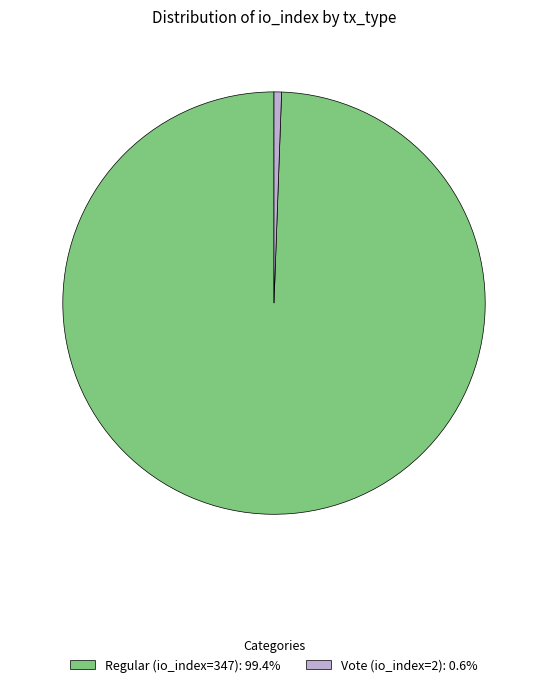

What is the ratio of the value at Regular (io_index=347): 99.4% to the value at Vote (io_index=2): 0.6%?

173.5